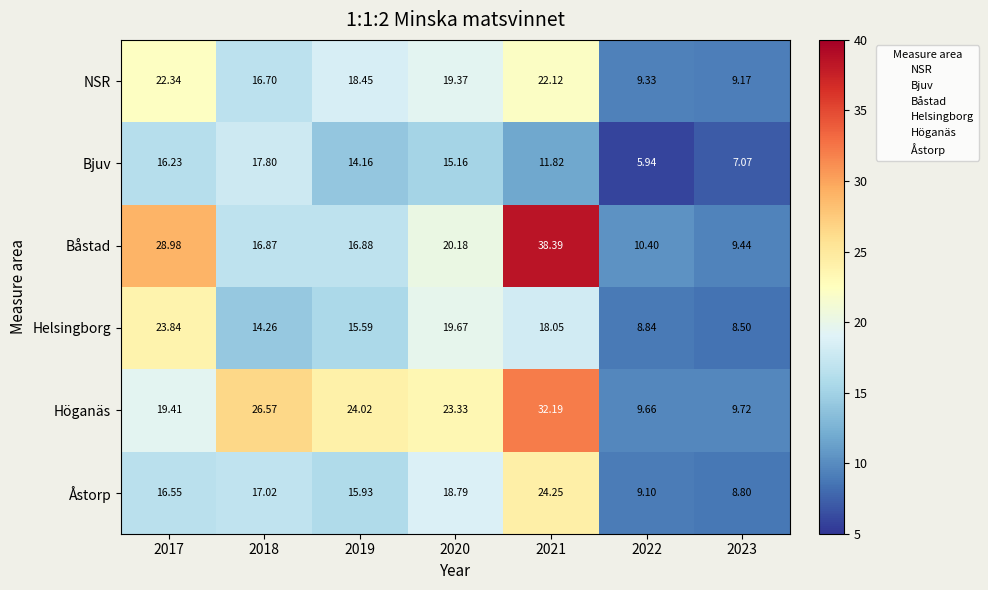

Which series has the largest range (max minus min)?

Båstad